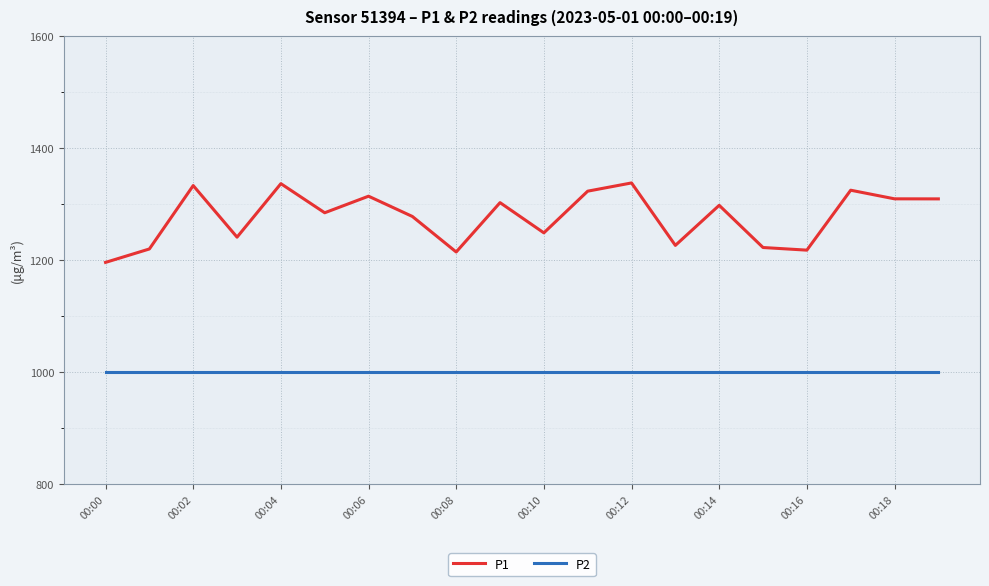

What is the lowest value of the P1 series?

1195.6